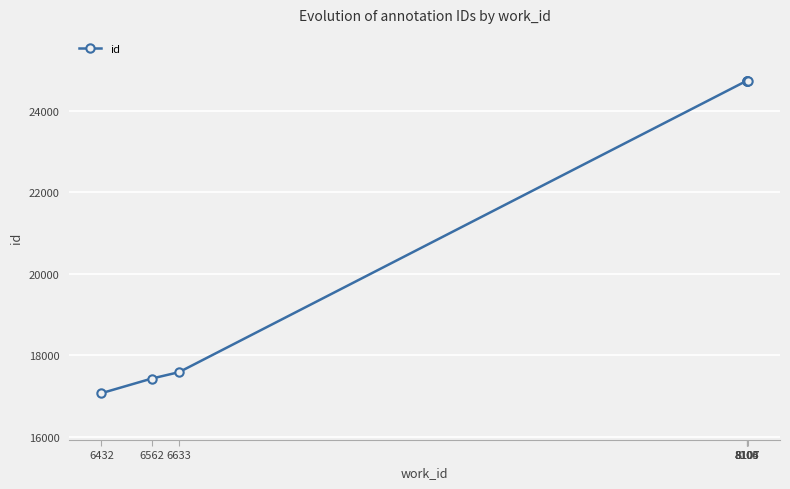

Read the value at 8105.

24743